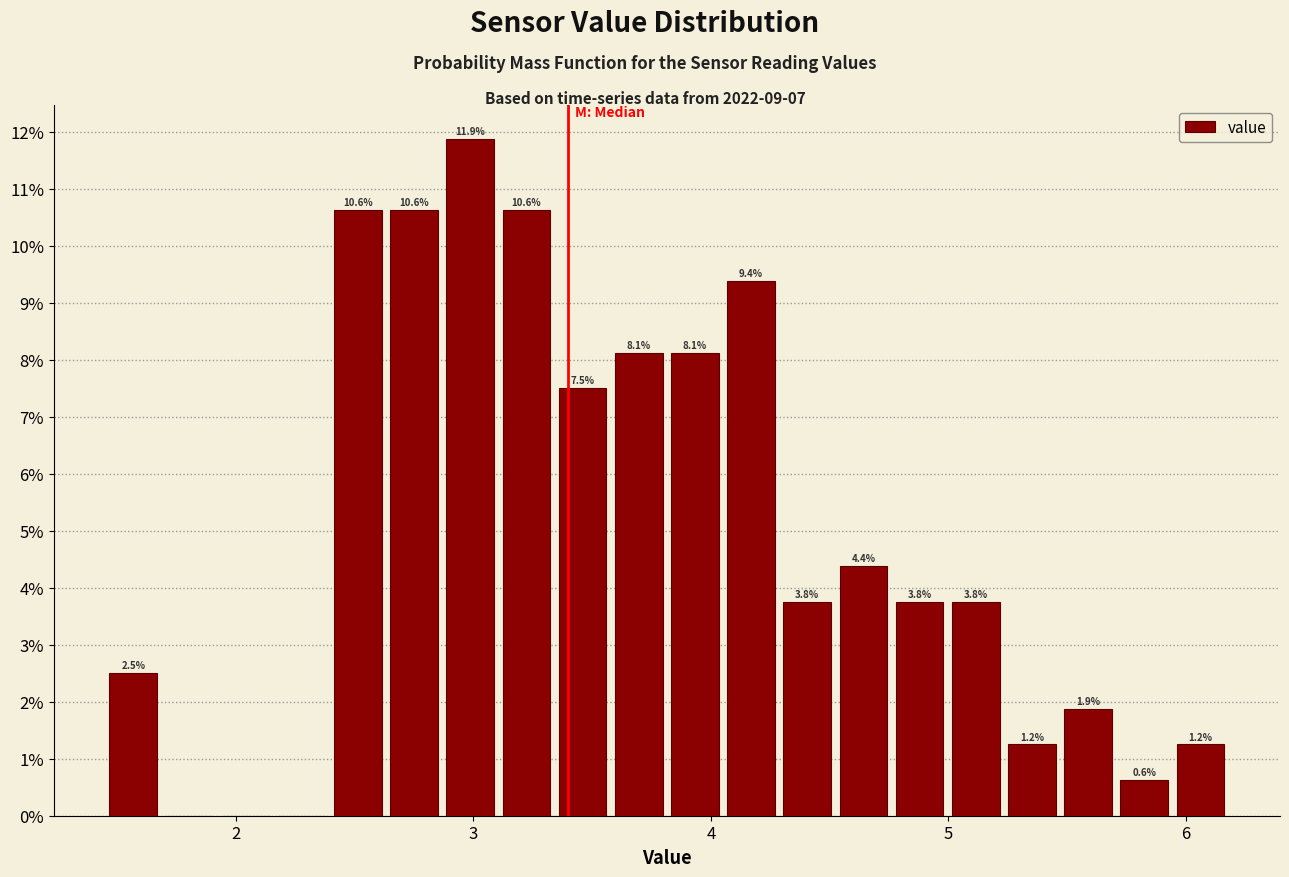

Around what value on the x-axis is the tallest bar? Give the approximate position of its centre, as read against the axis.

3.0